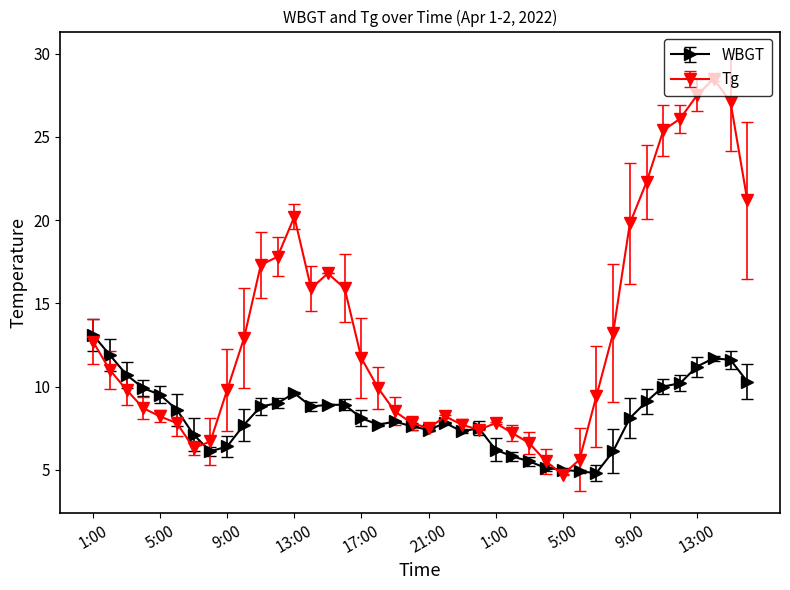

Rank the series by their average value, from highest to lowest.

Tg, WBGT